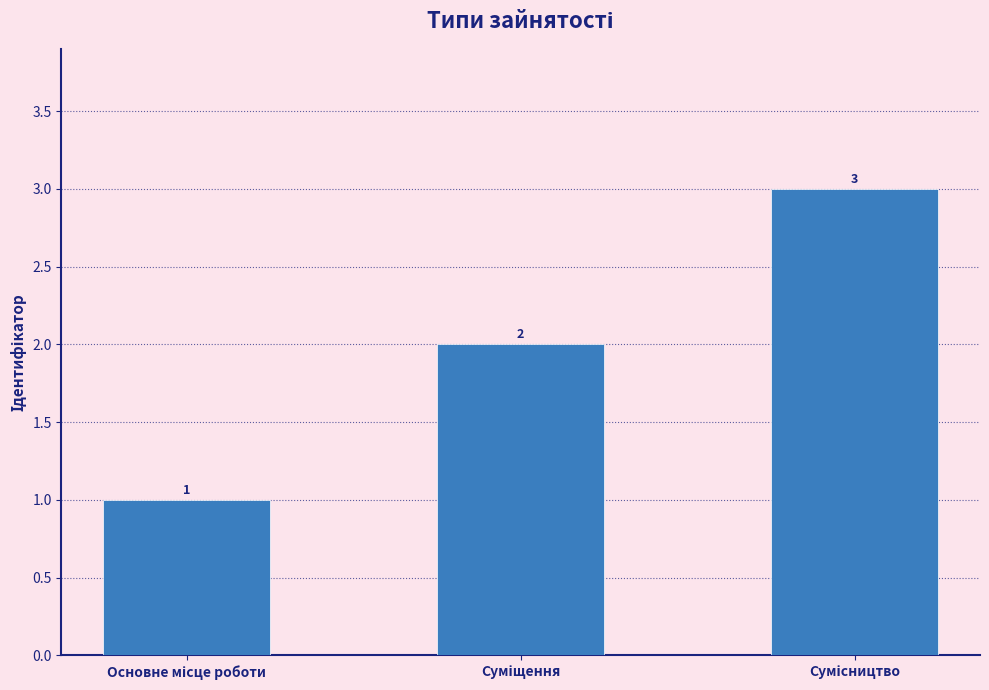

What is the greatest value displayed?

3